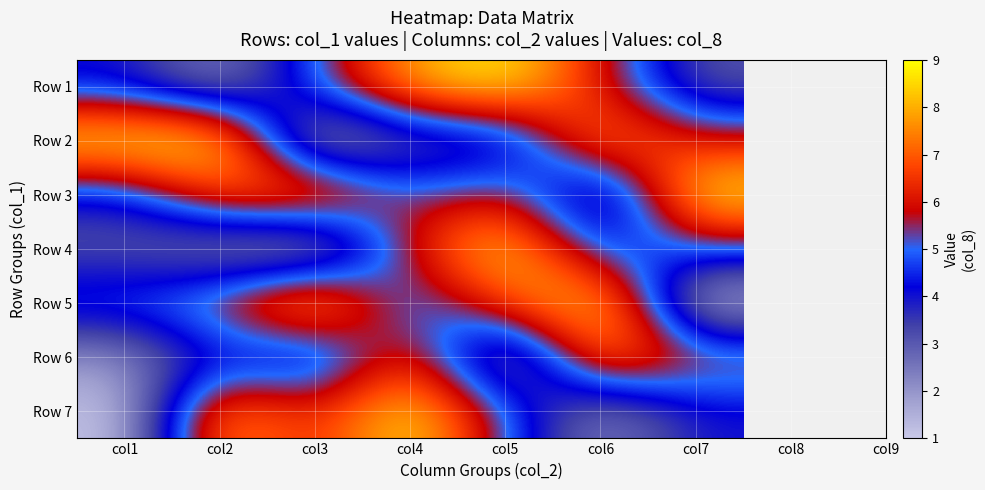

Reading left to right, what are all the values shown in this chart?

Row 1: col1=4	col2=2	col3=5	col4=8	col5=9	col6=6	col7=3
Row 2: col1=9	col2=9	col3=1	col4=3	col5=3	col6=8	col7=6
Row 3: col1=4	col2=7	col3=8	col4=5	col5=6	col6=2	col7=9
Row 4: col1=3	col2=2	col3=1	col4=6	col5=9	col6=4	col7=5
Row 5: col1=5	col2=6	col3=9	col4=4	col5=7	col6=9	col7=1
Row 6: col1=2	col2=4	col3=3	col4=7	col5=1	col6=8	col7=6
Row 7: col1=1	col2=8	col3=6	col4=9	col5=5	col6=2	col7=4